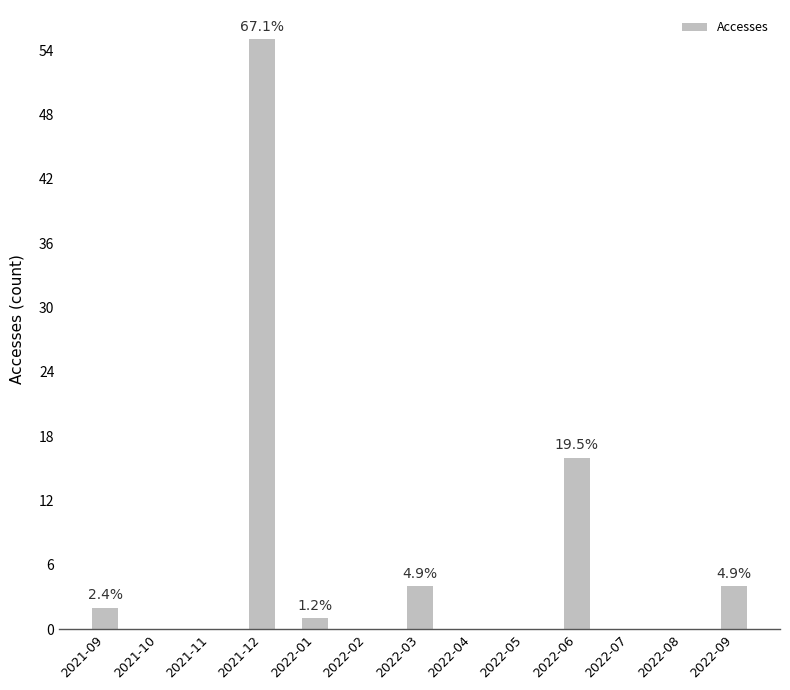

What is the maximum value shown in the chart?

55